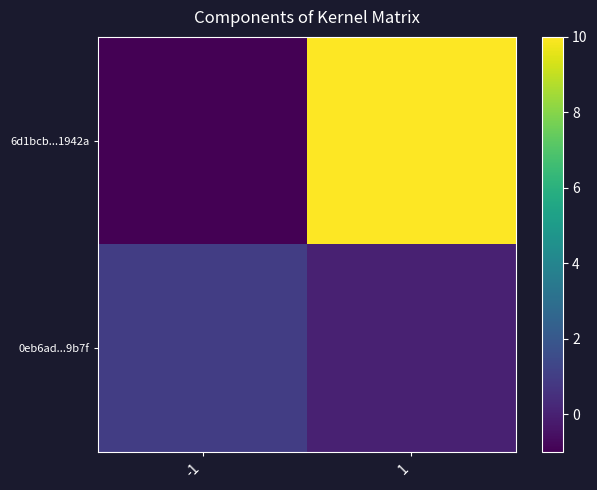

The 0eb6ad...9b7f series shows 0 at 1. True or false?

False